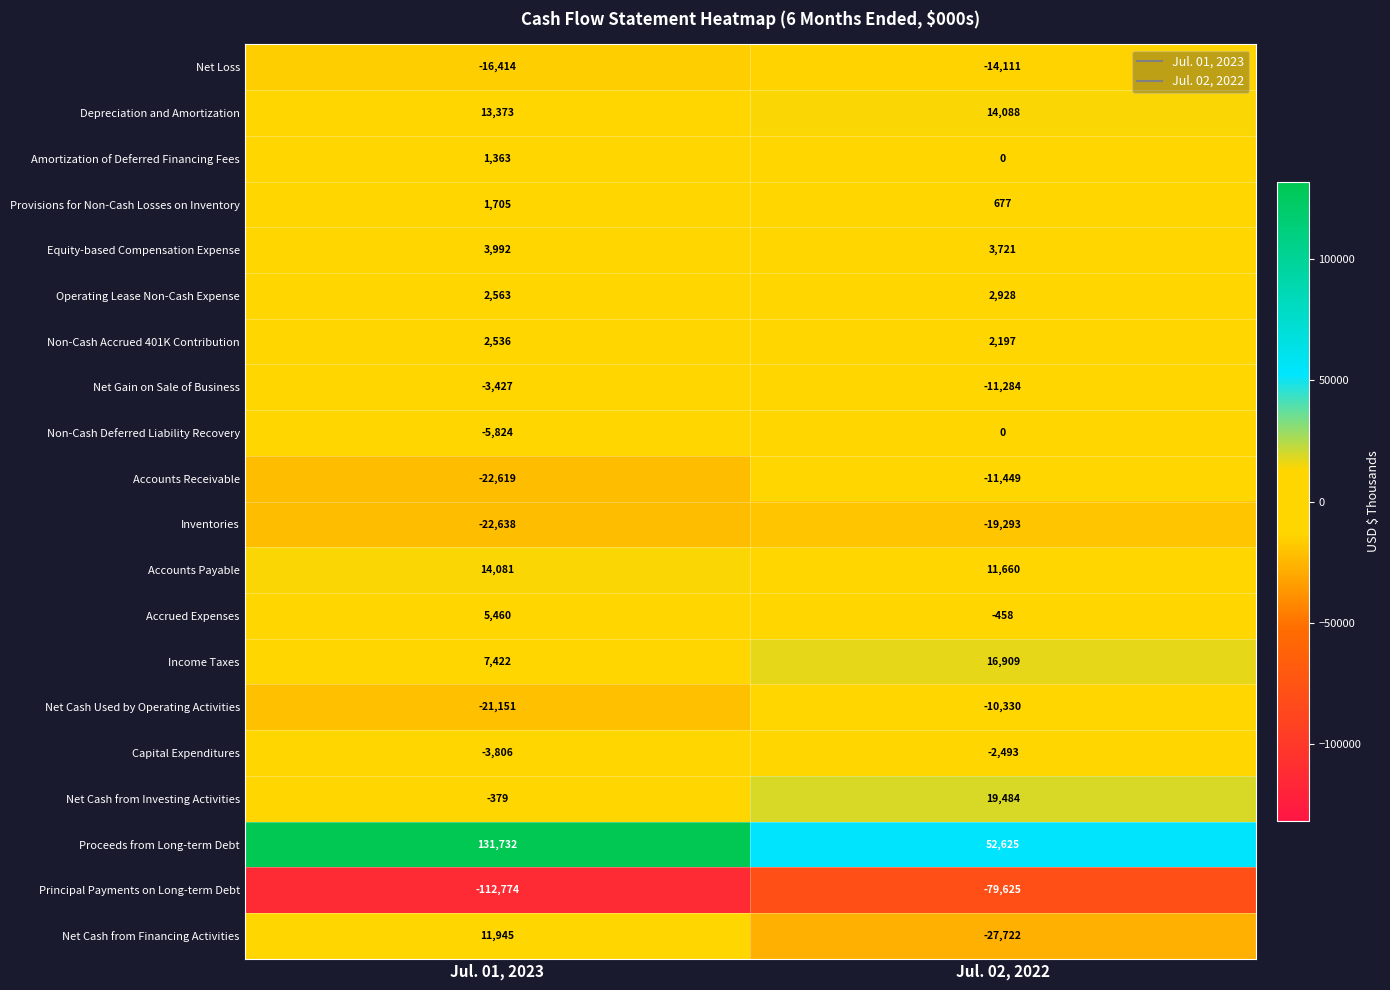

What is the difference between the maximum and minimum values in the Net Cash from Financing Activities series?

39667